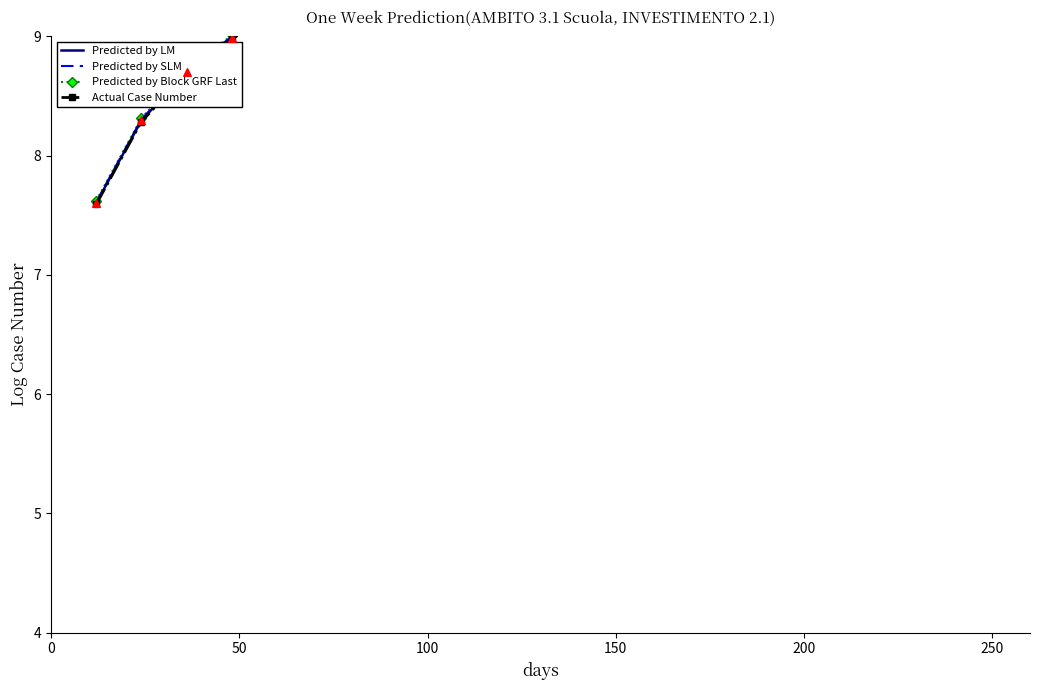

Is the value of Predicted by LM at 250 greater than the value of Predicted by SLM at 200?

Yes